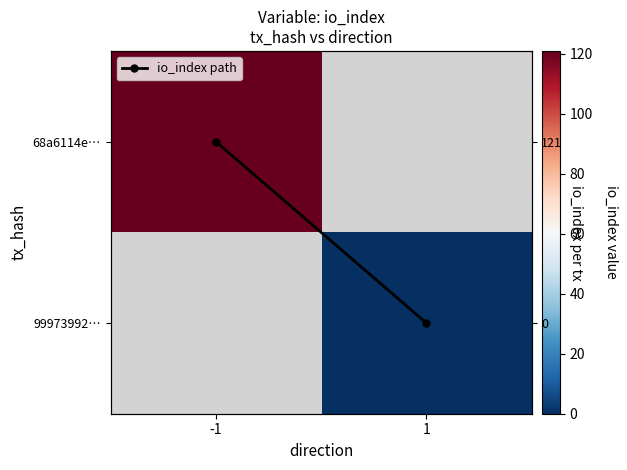

The value of 68a6114e… at -1 is 121.0. True or false?

True